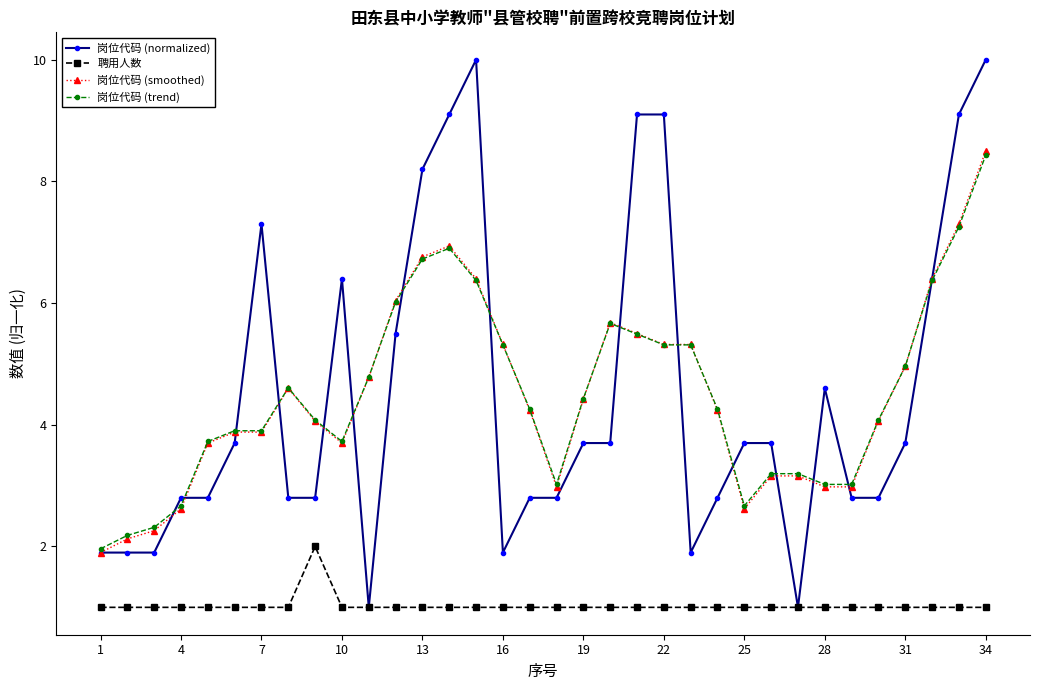

What is the highest value of the 聘用人数 series?

2.0